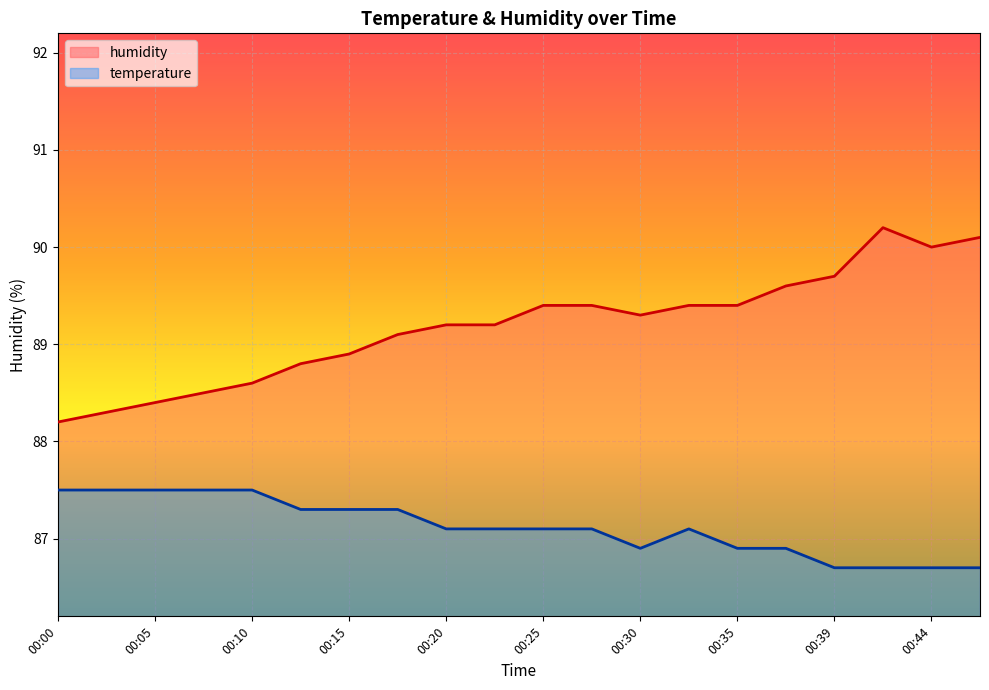

How many series are shown in this chart?

2